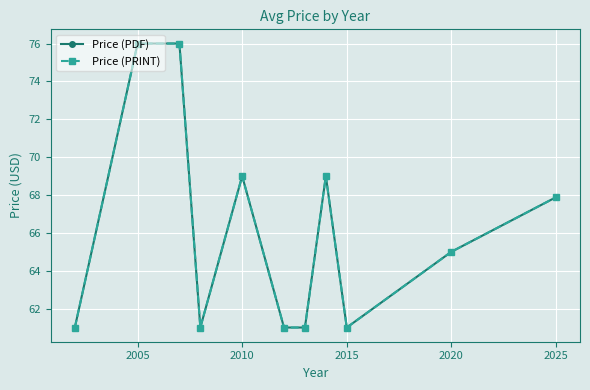

List the series in order of their peak value, lowest first.

Price (PDF), Price (PRINT)